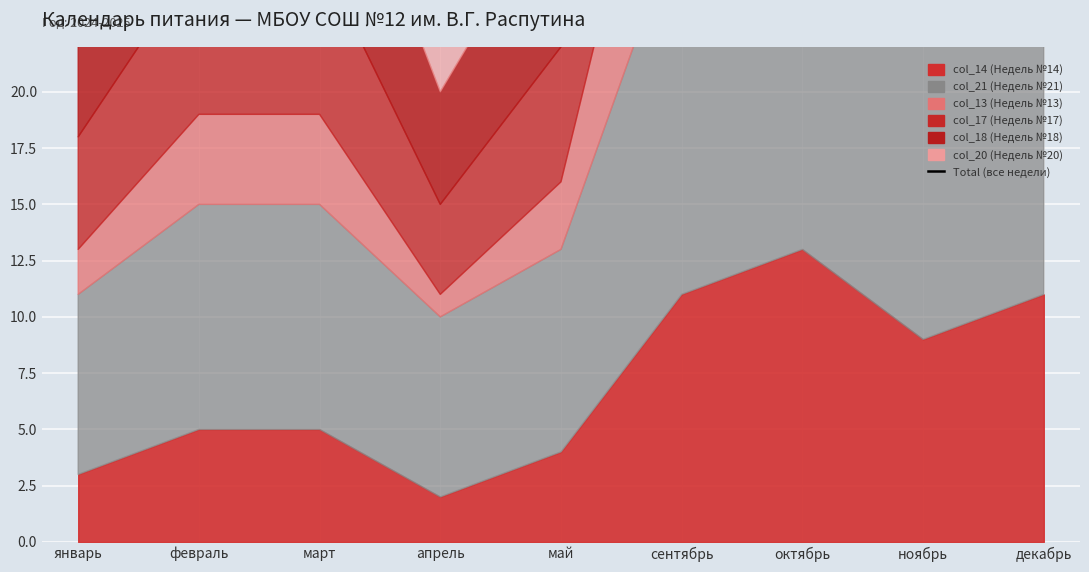

Where is the first local minimum?

апрель